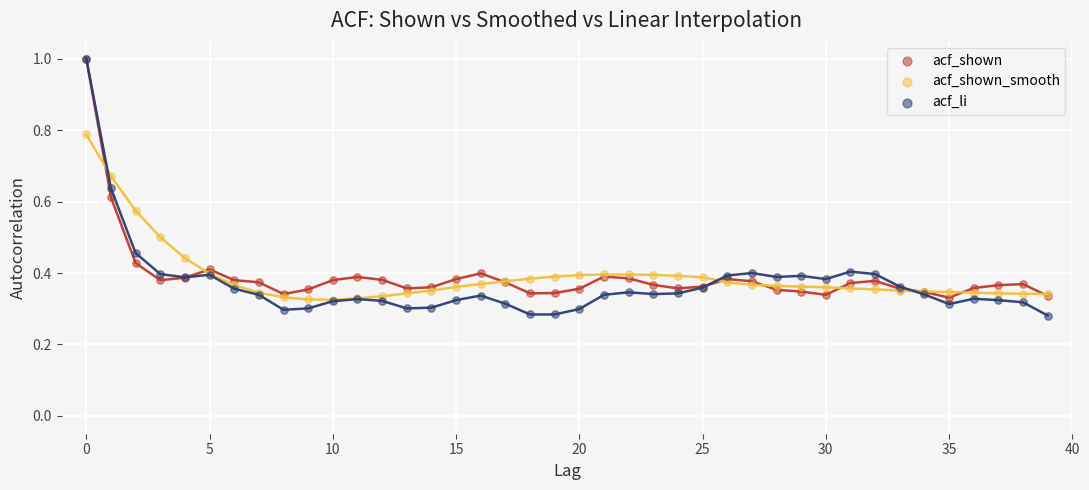

What are all the series names shown in the legend?

acf_shown, acf_shown_smooth, acf_li